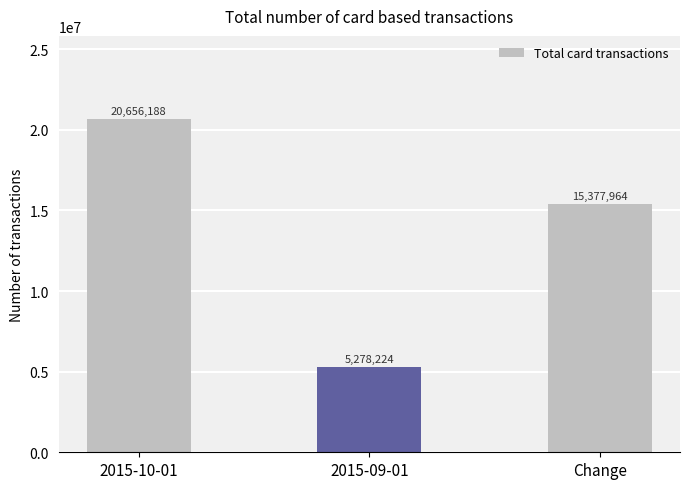

How many values are below 15377964?

1